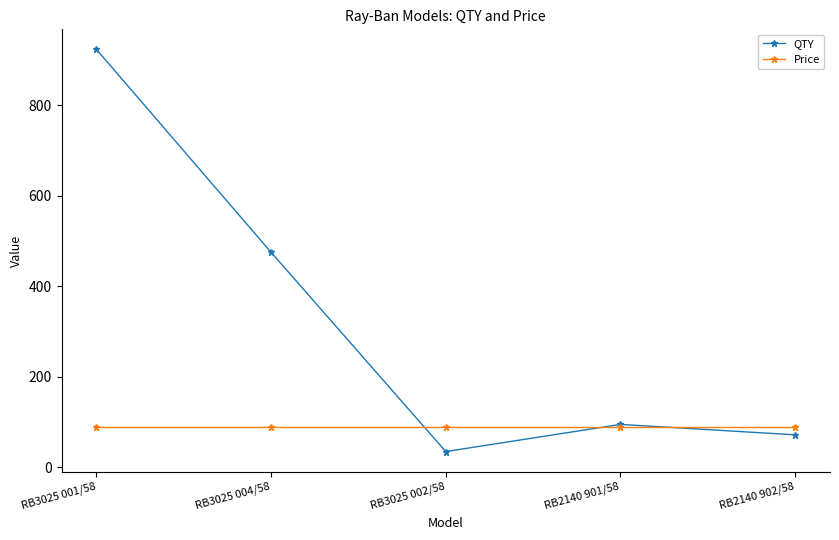

At which label does QTY first exceed 95?

RB3025 001/58